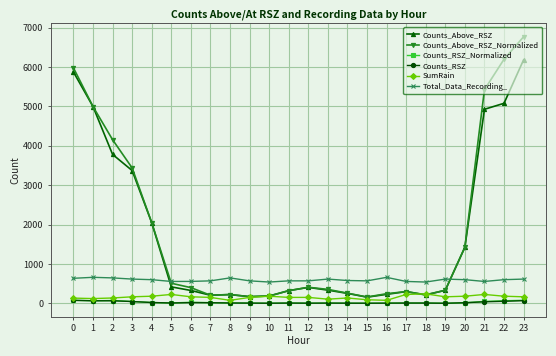

True or false: Counts_RSZ has a value of 75.0 at 0.

True